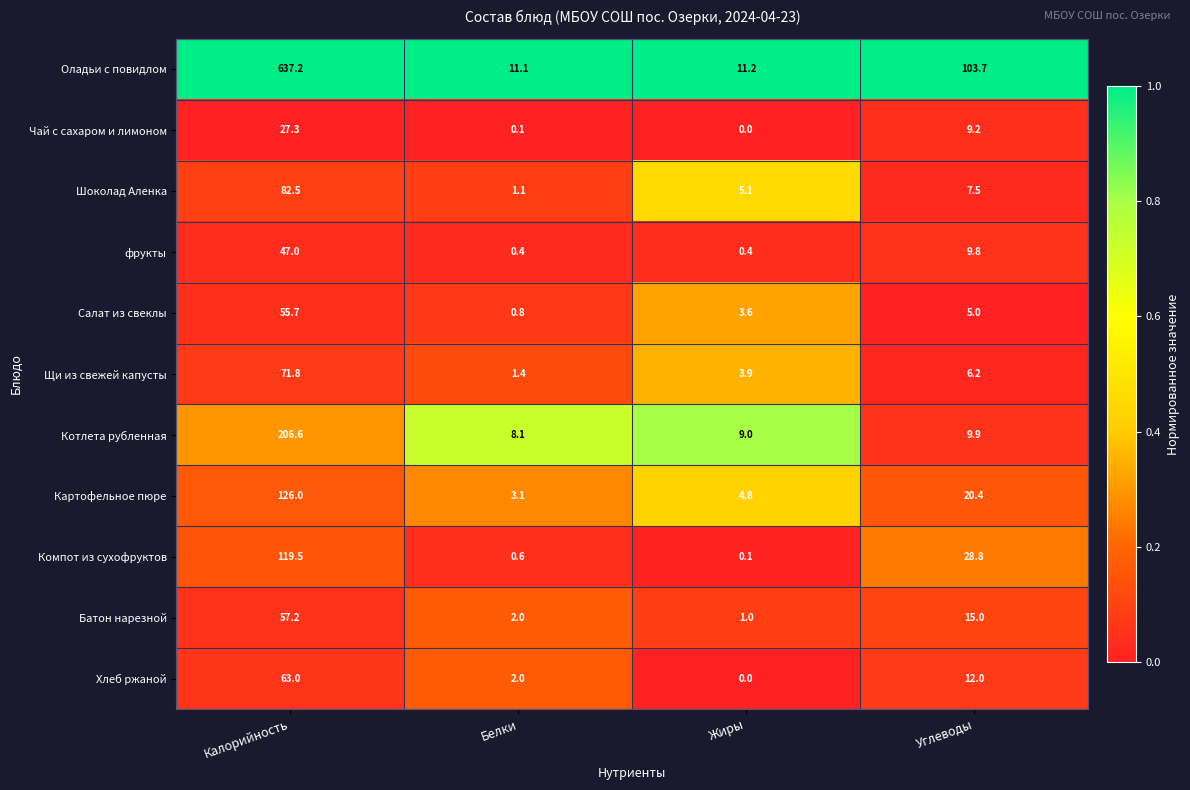

The Чай с сахаром и лимоном series shows 9.2 at Углеводы. True or false?

True